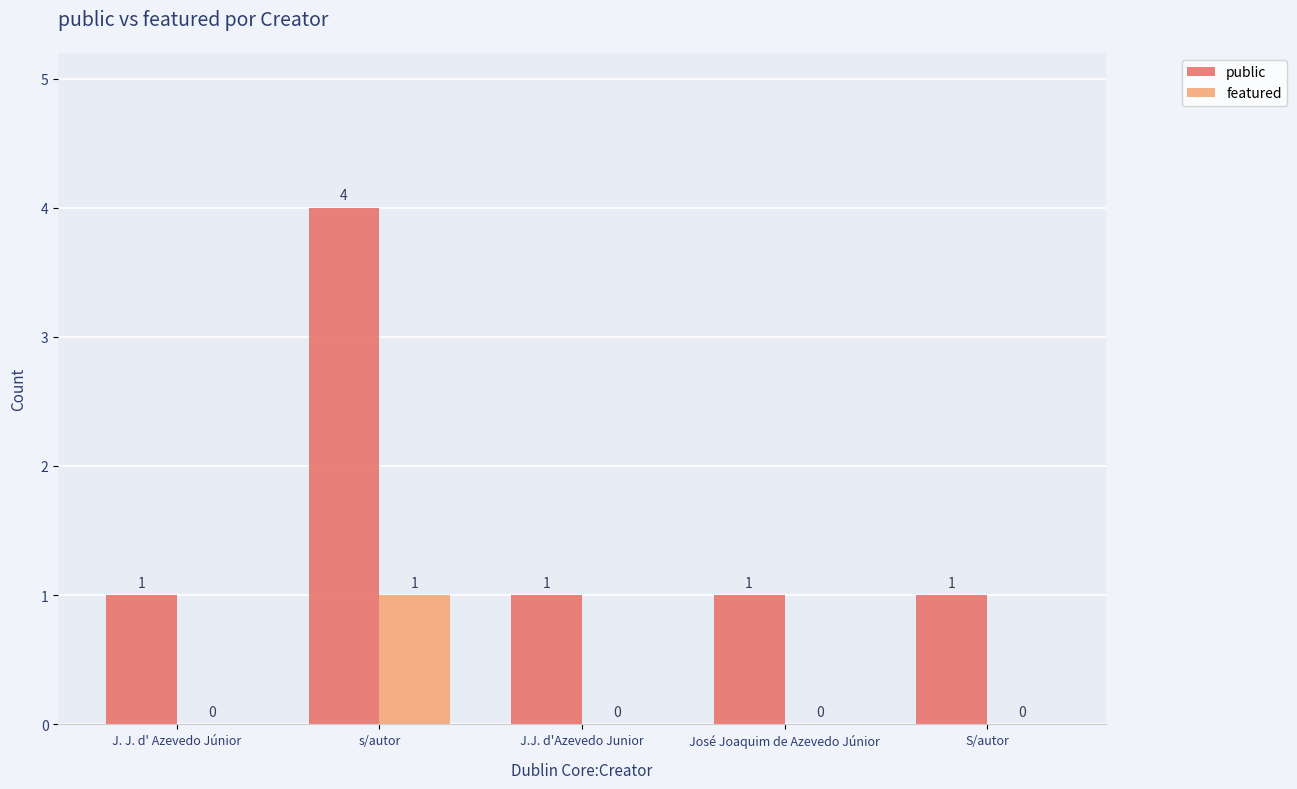

Read the public value at J. J. d' Azevedo Júnior.

1